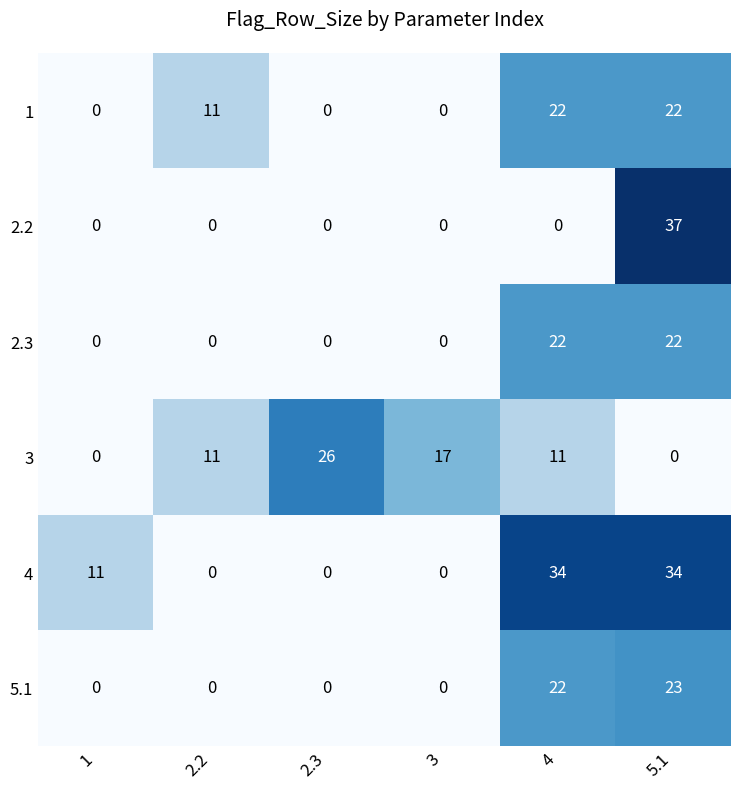

Which series changed the most between 2.2 and 5.1?

2.2